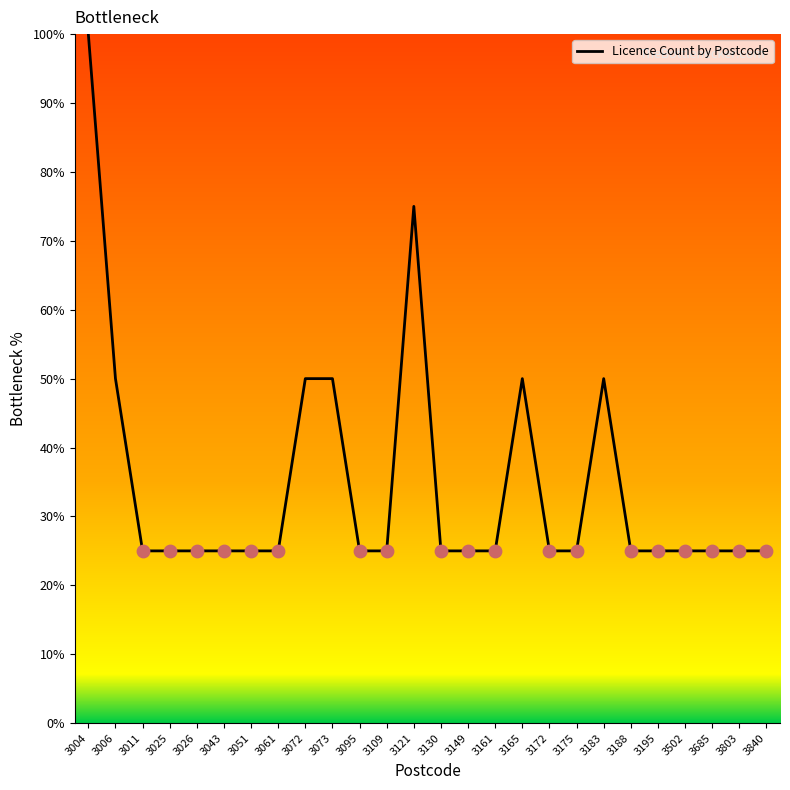

What is the change in value from 3006 to 3149?

-25